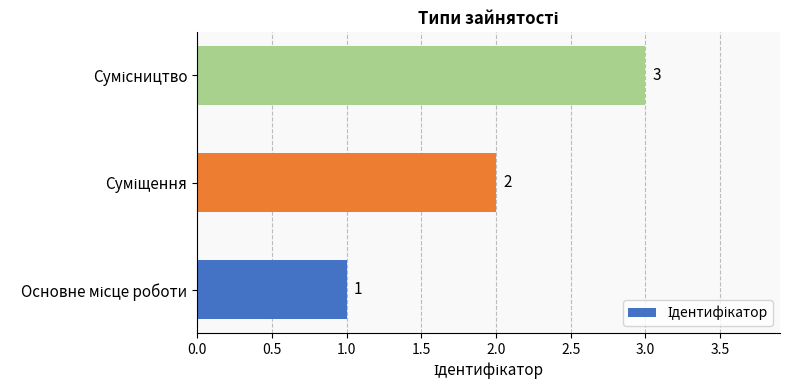

What is the sum of all values?

6